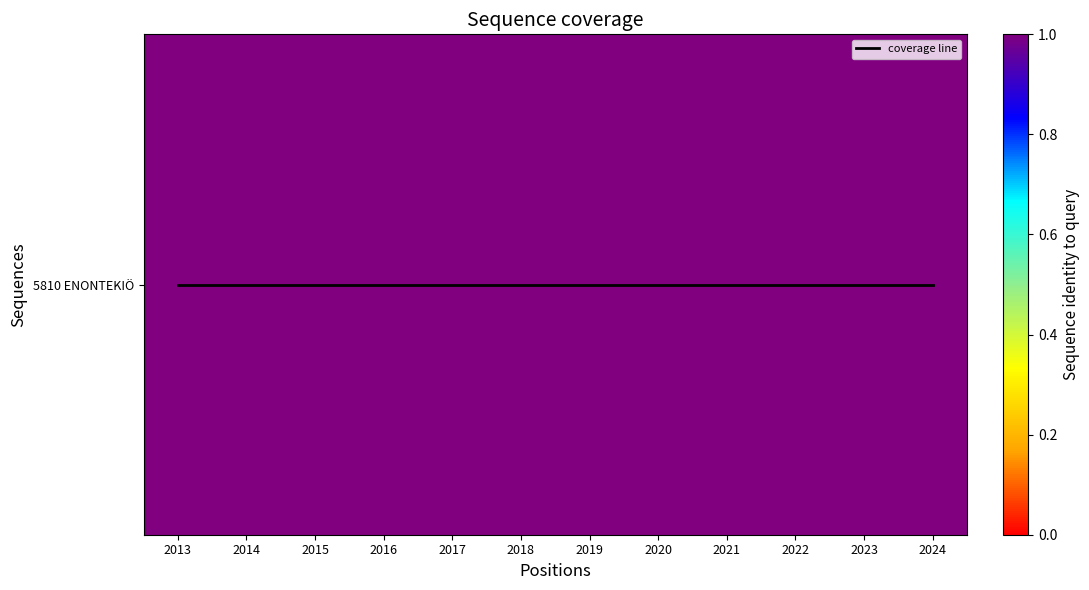

What is the lowest value of the 5810 ENONTEKIÖ series?

1